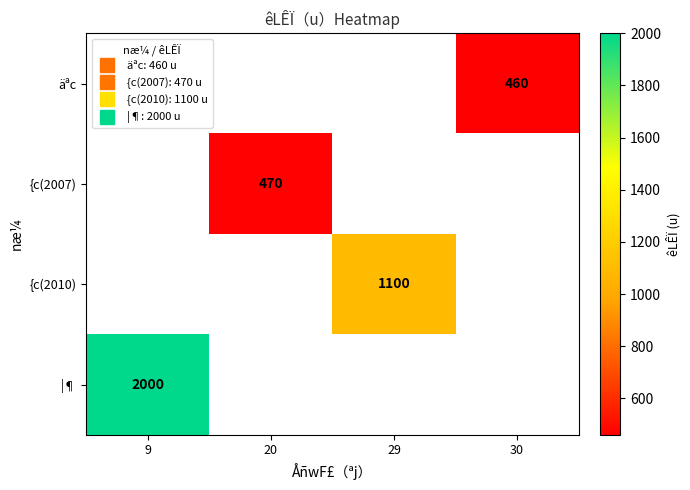

List the series in order of their peak value, lowest first.

äªc, {c(2007), {c(2010), |¶